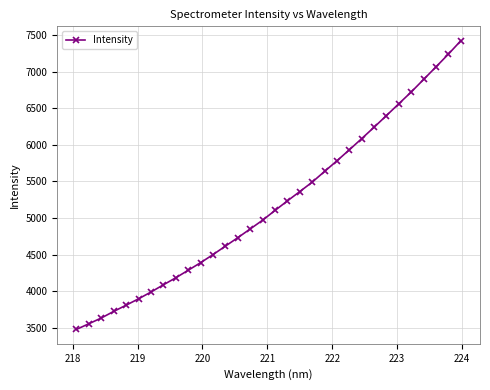

What is the value of the 2nd point from the left?

3552.8